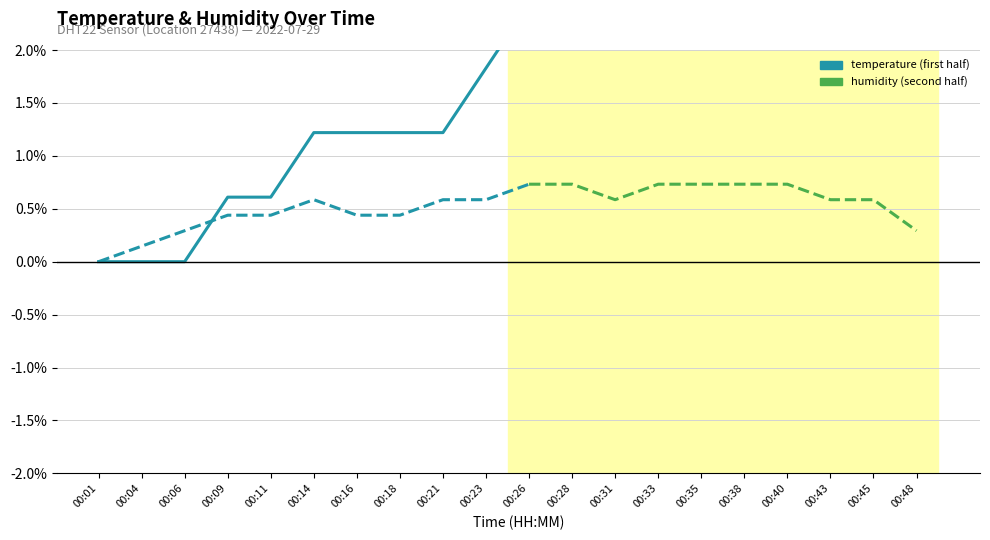

Between 00:26 and 00:18, which is larger?

00:26